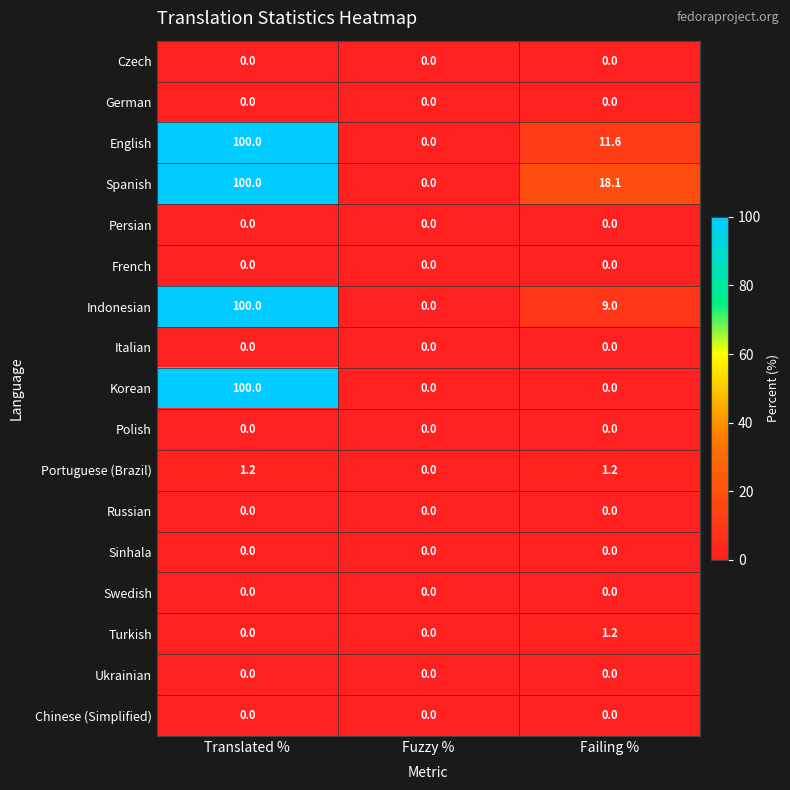

What is the total value across all series at Translated %?

401.2